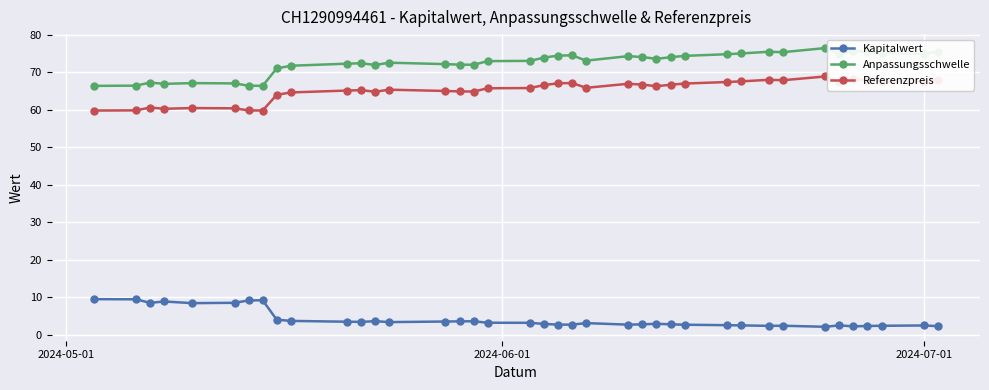

What is the maximum value shown in the chart?

76.5